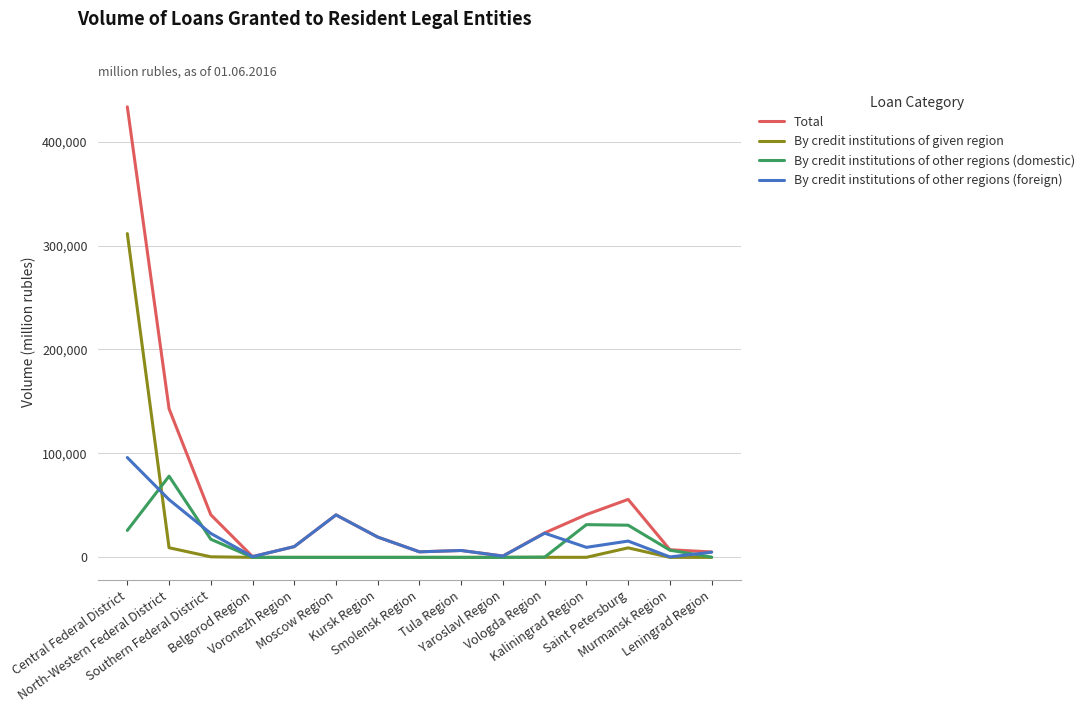

What is the maximum value for By credit institutions of given region?

311428